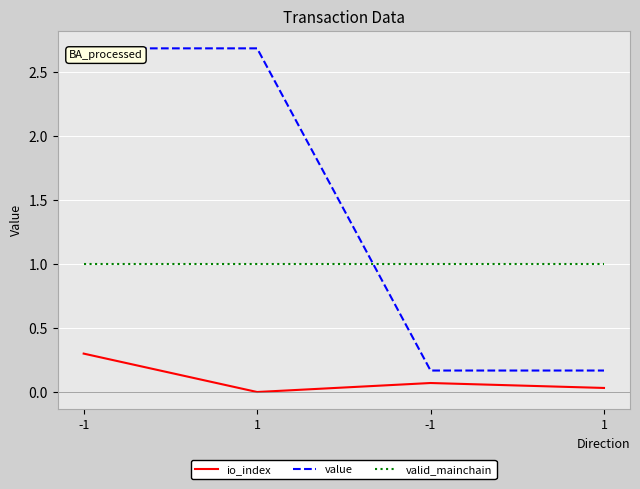

Which series has the largest range (max minus min)?

value